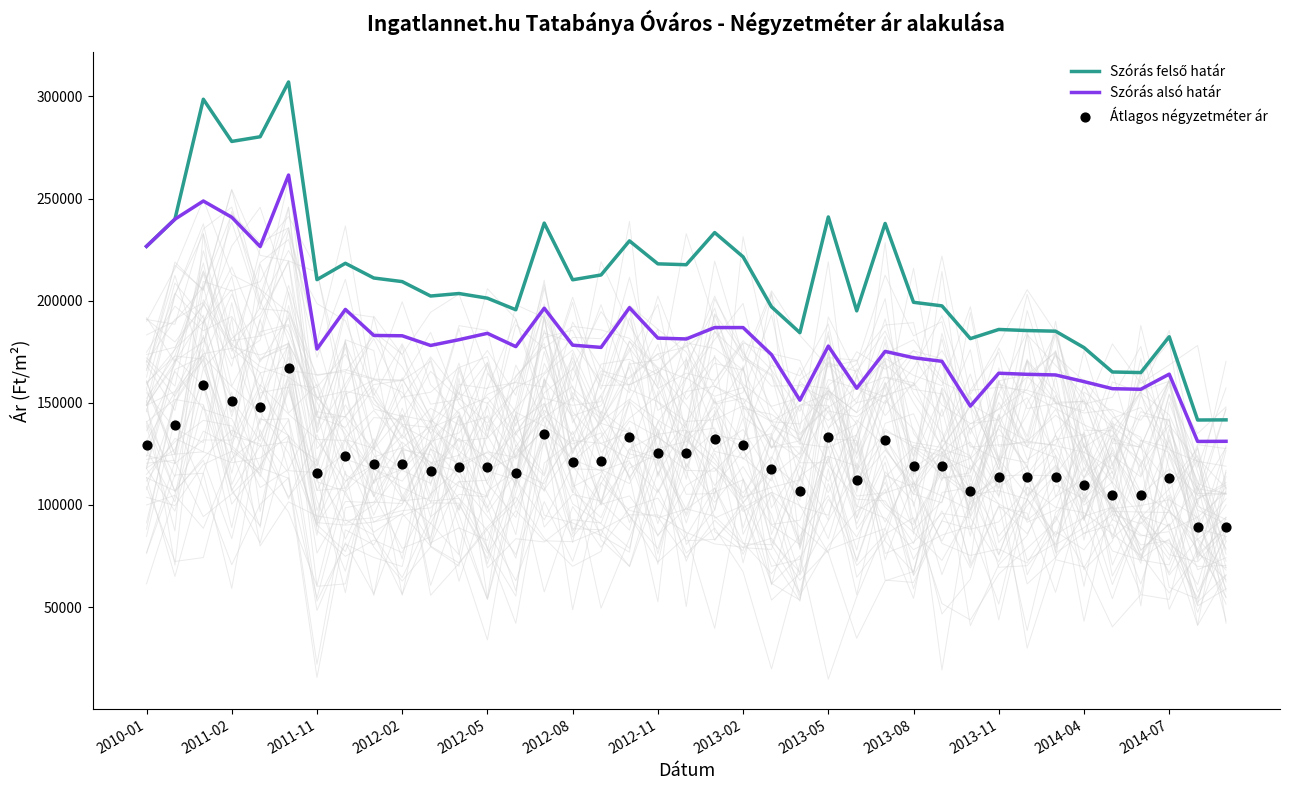

What is the total value across all series at 2013-02?

538068